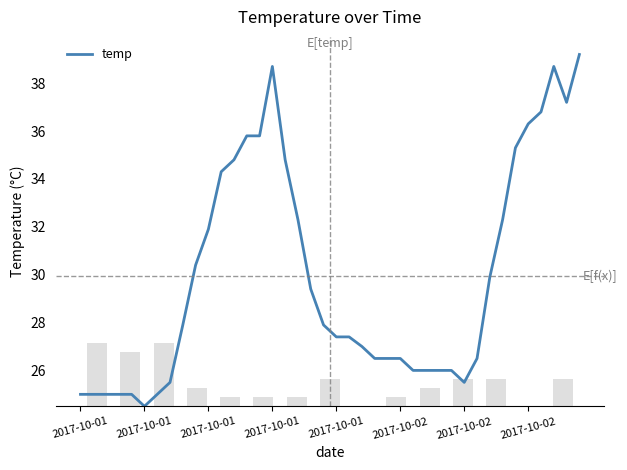

What is the change in value from 17 to 28?

-6.3